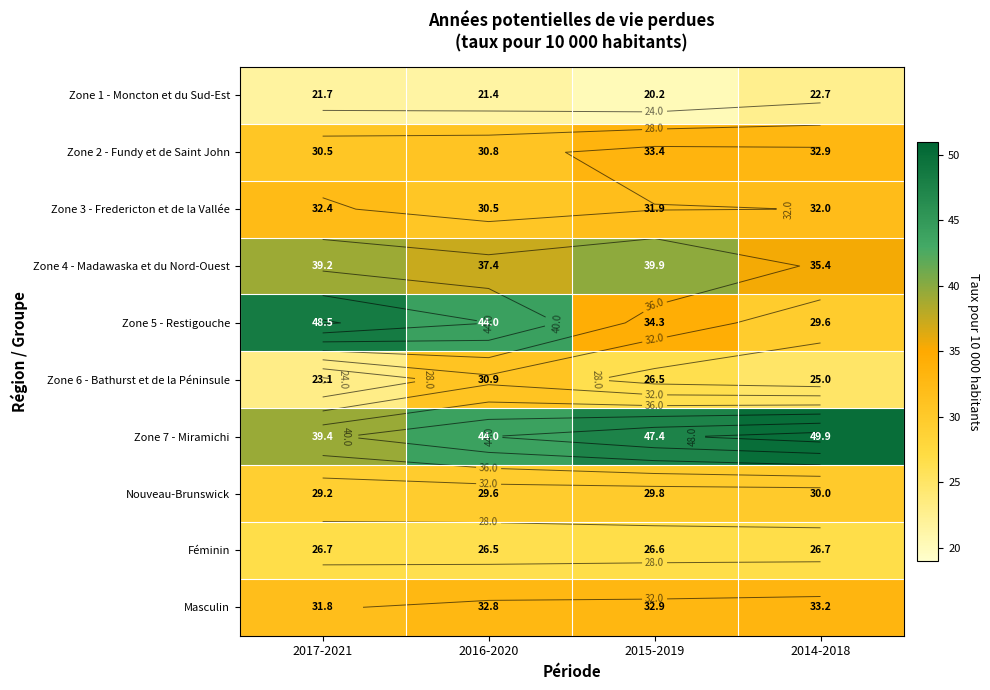

The Zone 2 - Fundy et de Saint John series shows 30.8 at 2016-2020. True or false?

True